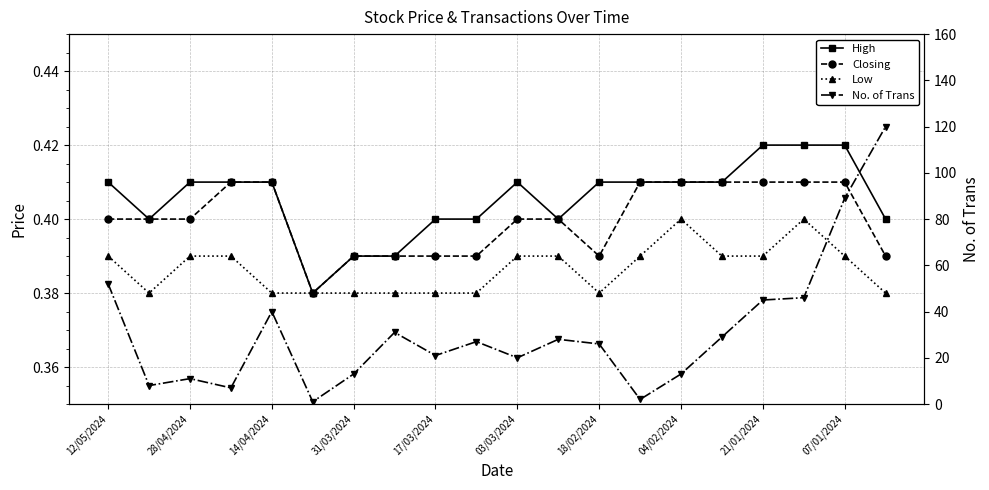

At which category does the chart reach its peak across all series?

19